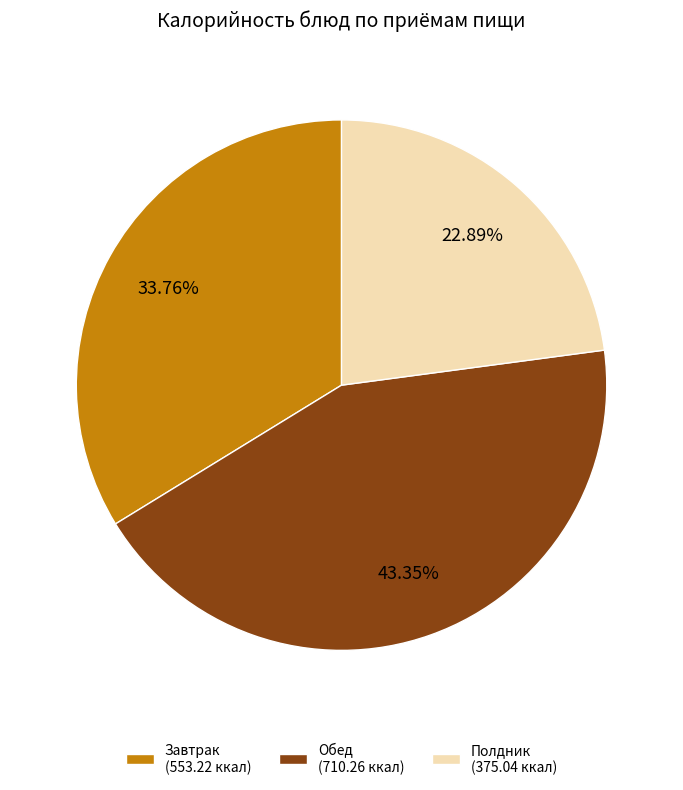

How many slices are in this pie chart?

3